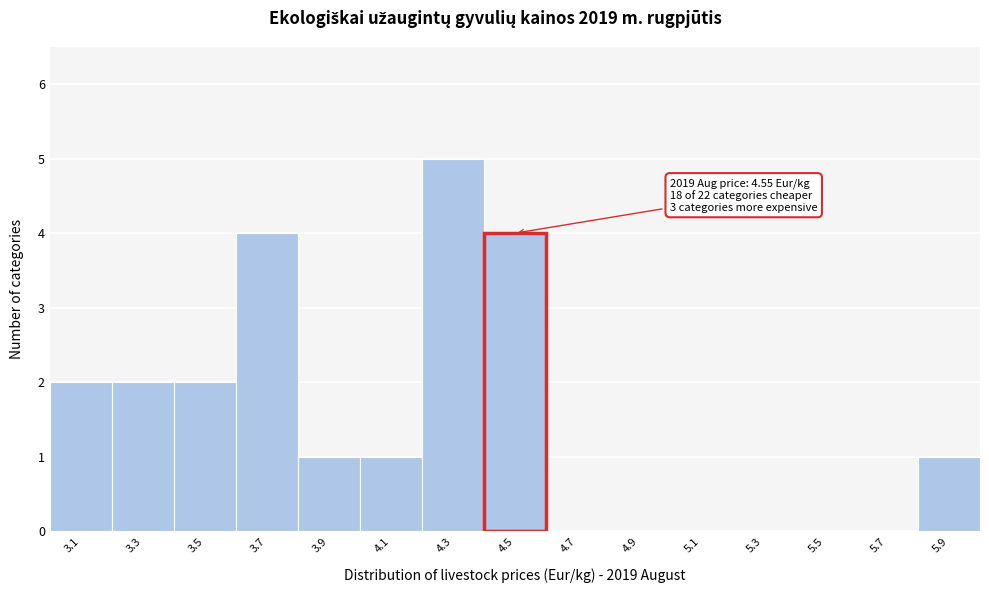

Reading left to right, what are all the values shown in this chart?

3.1=2	3.3=2	3.5=2	3.7=4	3.9=1	4.1=1	4.3=5	4.5=4	4.7=0	4.9=0	5.1=0	5.3=0	5.5=0	5.7=0	5.9=1